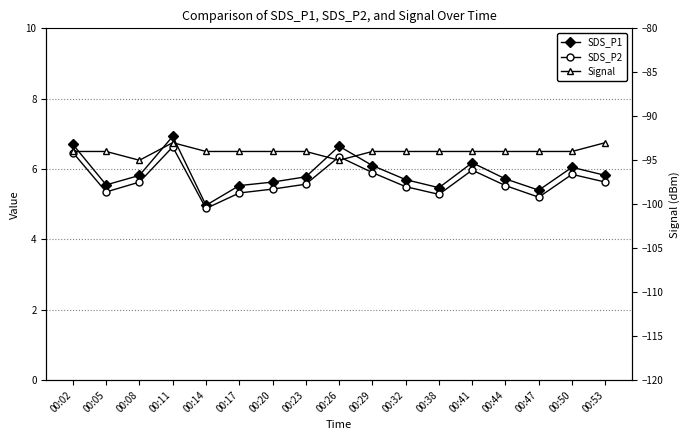

At which category does the chart reach its peak across all series?

00:11